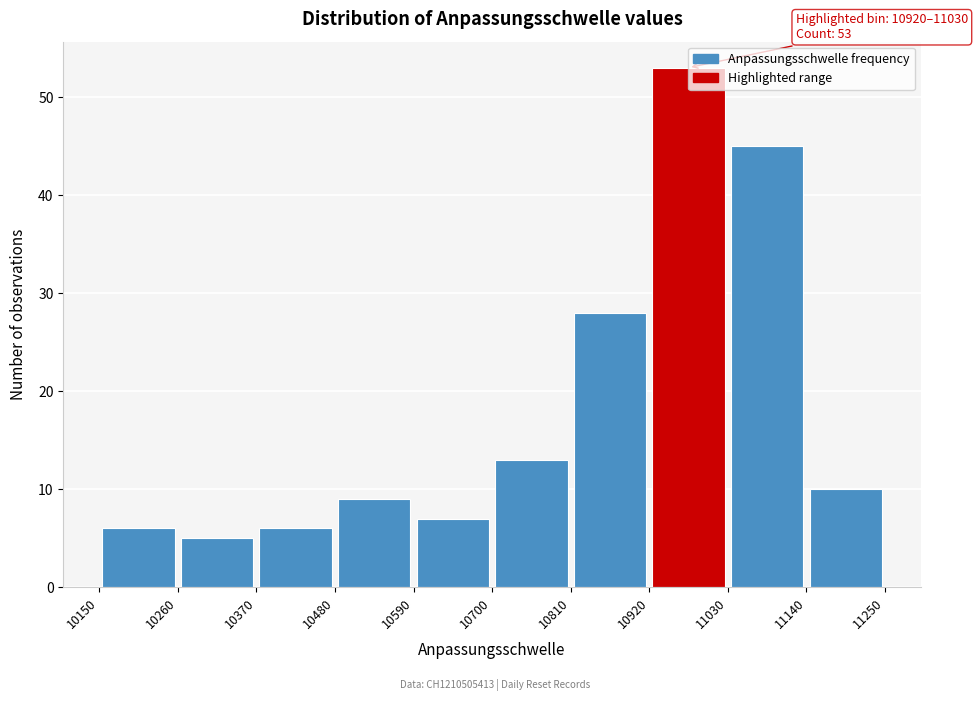

Which range on the x-axis has the tallest bar?

10920 to 11030